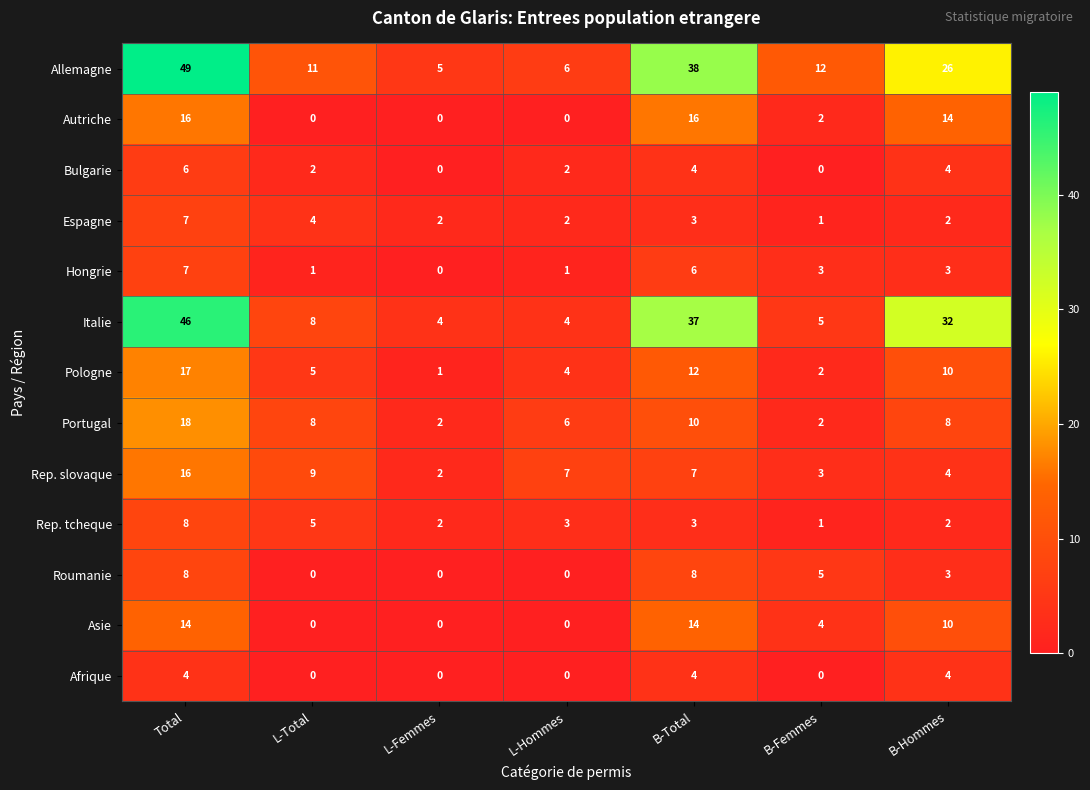

Read the Rep. slovaque value at Total, to the nearest 10.

20